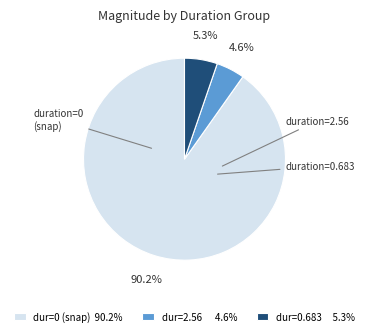

Rank the categories by value from lowest to highest.

dur=2.56 4.6%, dur=0.683 5.3%, dur=0 (snap) 90.2%